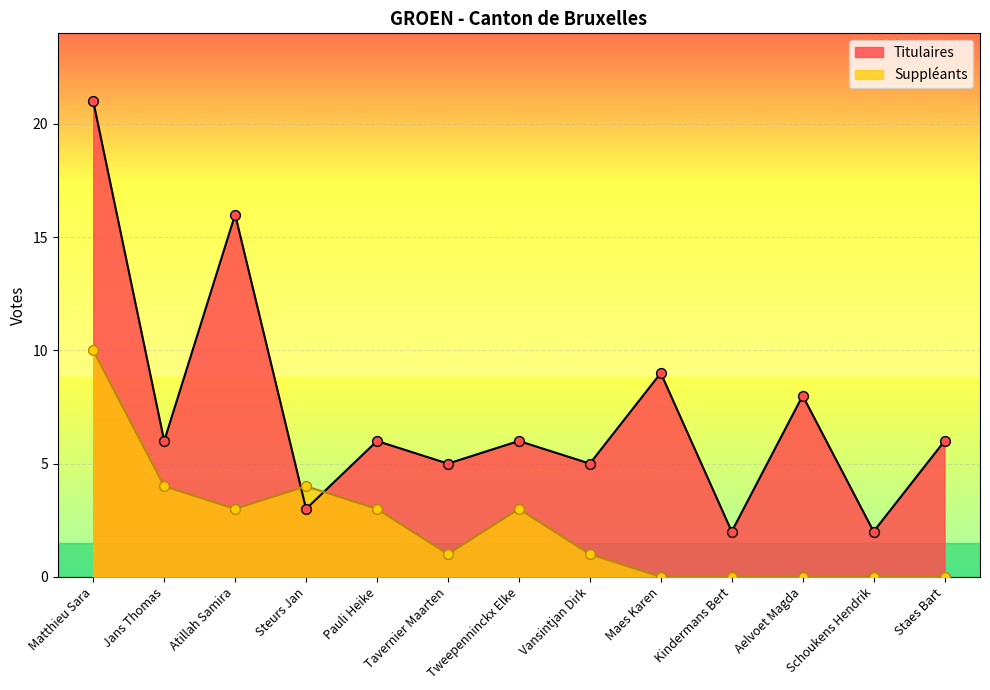

Which series has the largest total across all categories?

Titulaires